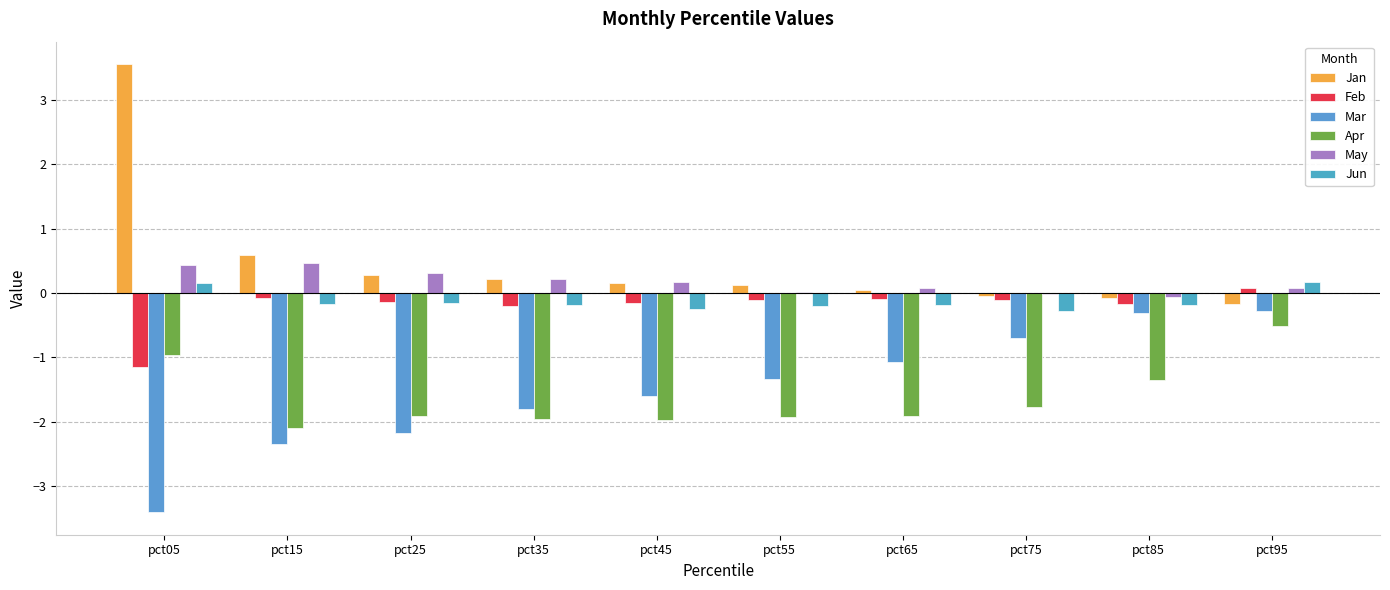

Reading right to left, what are all the values shown in this chart?

Jan: -0.2	-0.1	-0.0	0.0	0.1	0.2	0.2	0.3	0.6	3.6
Feb: 0.1	-0.2	-0.1	-0.1	-0.1	-0.2	-0.2	-0.1	-0.1	-1.2
Mar: -0.3	-0.3	-0.7	-1.1	-1.3	-1.6	-1.8	-2.2	-2.3	-3.4
Apr: -0.5	-1.3	-1.8	-1.9	-1.9	-2.0	-2.0	-1.9	-2.1	-1.0
May: 0.1	-0.1	-0.0	0.1	0.0	0.2	0.2	0.3	0.5	0.4
Jun: 0.2	-0.2	-0.3	-0.2	-0.2	-0.2	-0.2	-0.1	-0.2	0.2